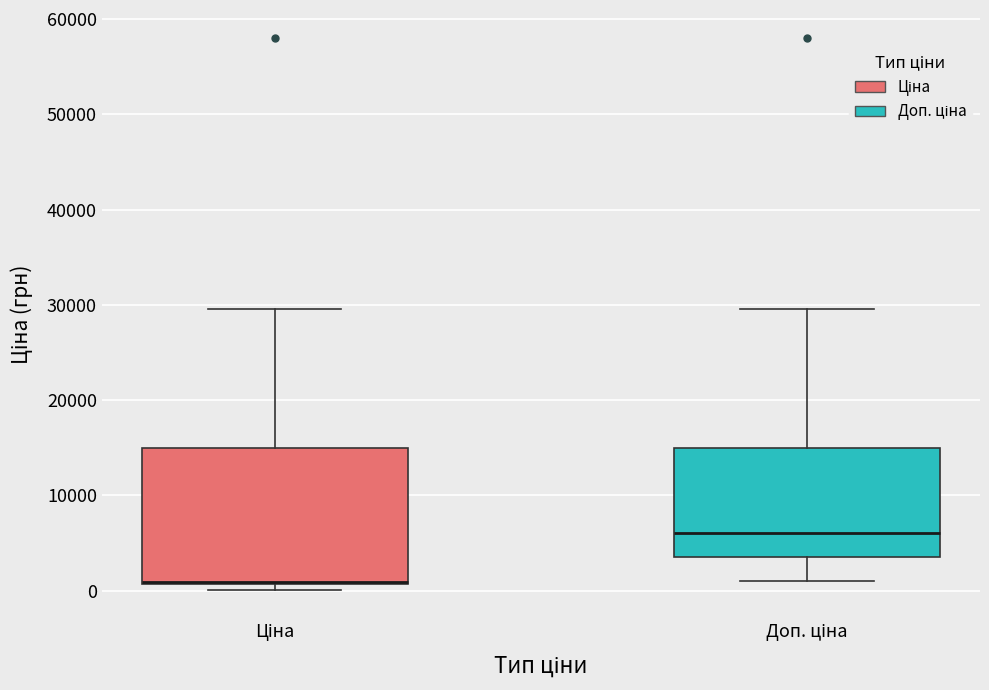

Which box's median line is the lowest?

Ціна